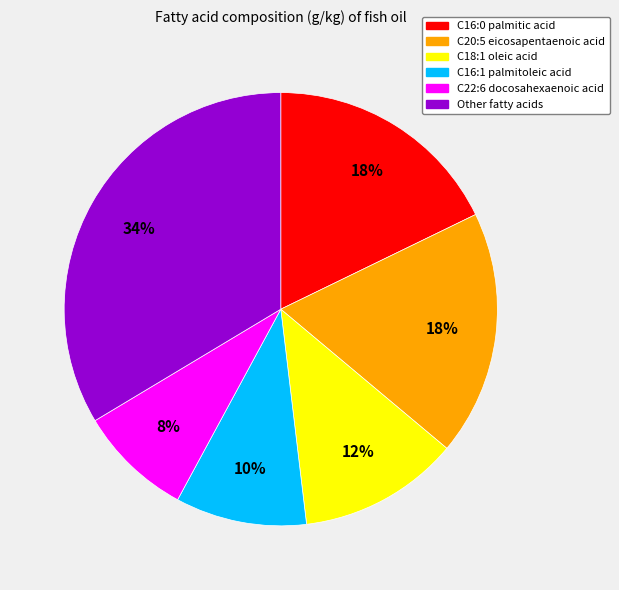

Do C16:1 palmitoleic acid and C20:5 eicosapentaenoic acid together represent more than half of the pie?

No